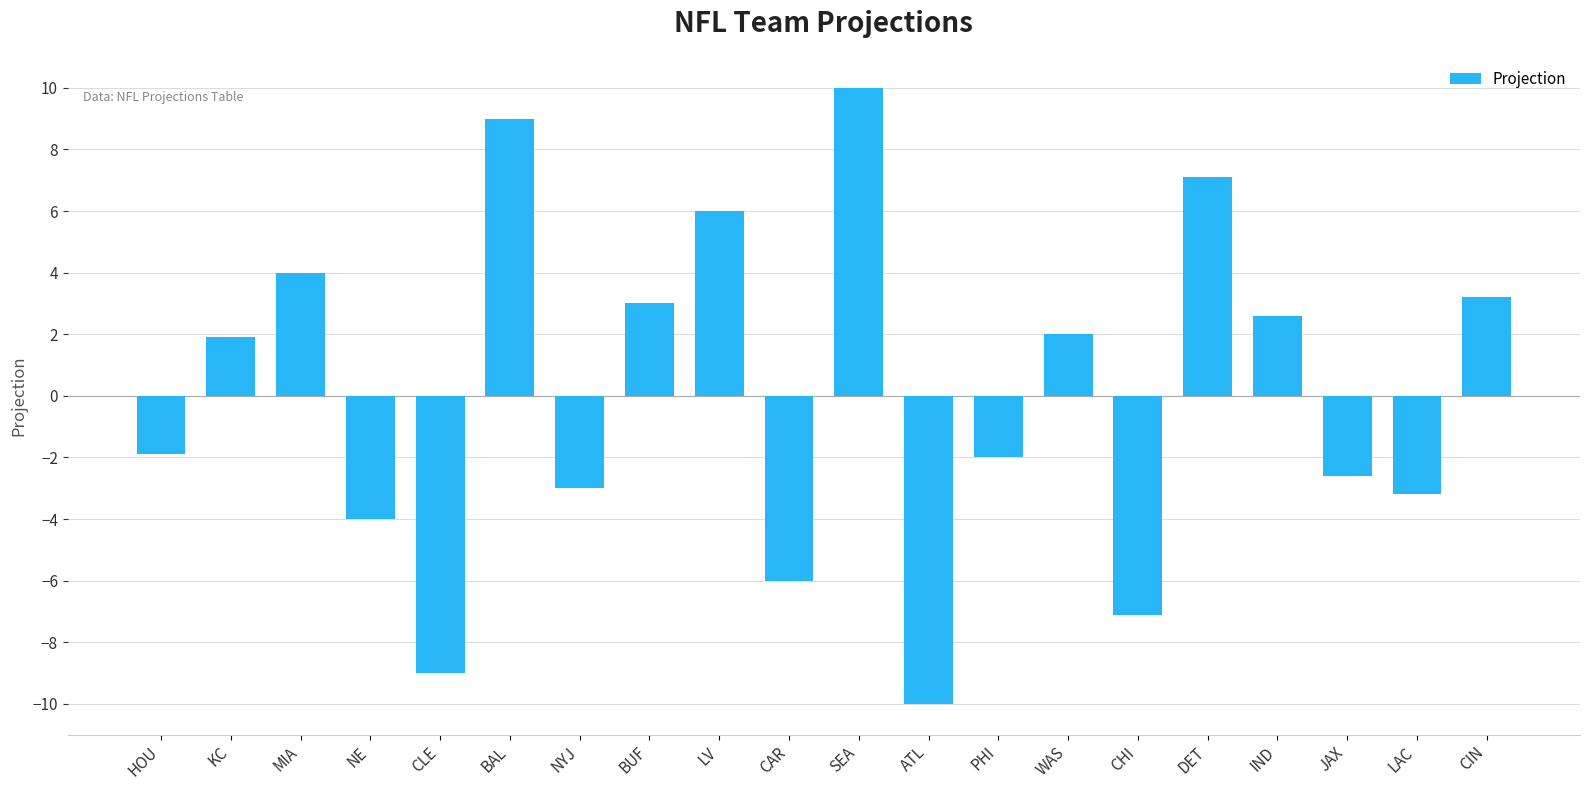

The chart shows a value of 2.3 at LV. True or false?

False